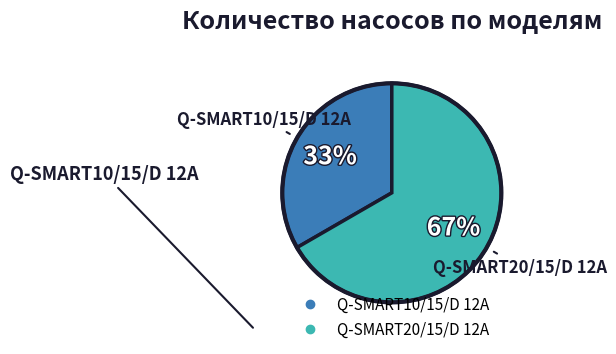

Is it true that Q-SMART10/15/D 12A is 24% of the pie?

False